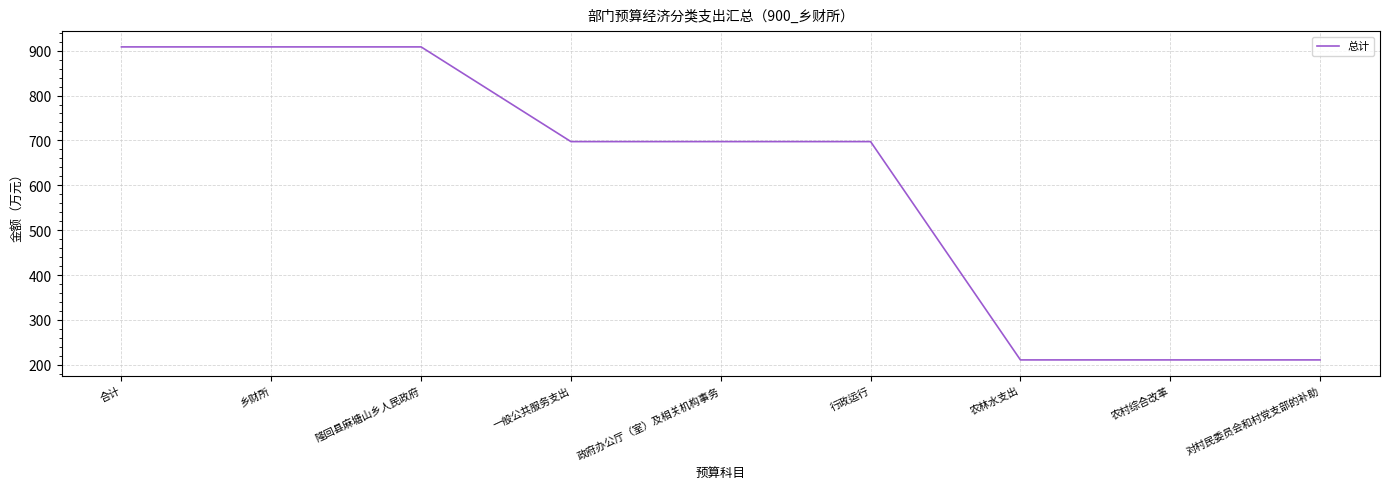

What is the sum of the values at 政府办公厅（室）及相关机构事务 and 行政运行?

1394.7